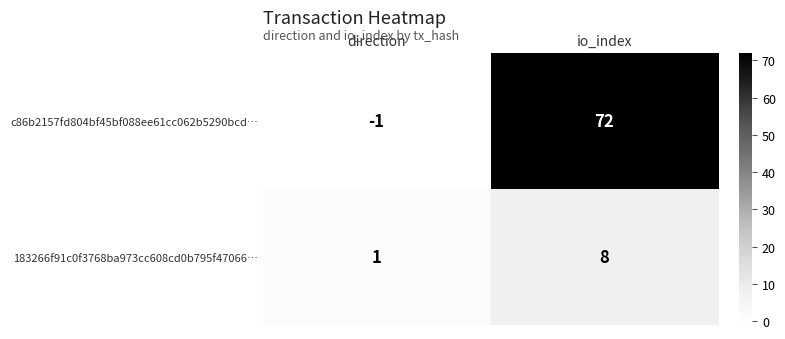

What is the approximate value of c86b2157fd804bf45bf088ee61cc062b5290bcd… at io_index?

72